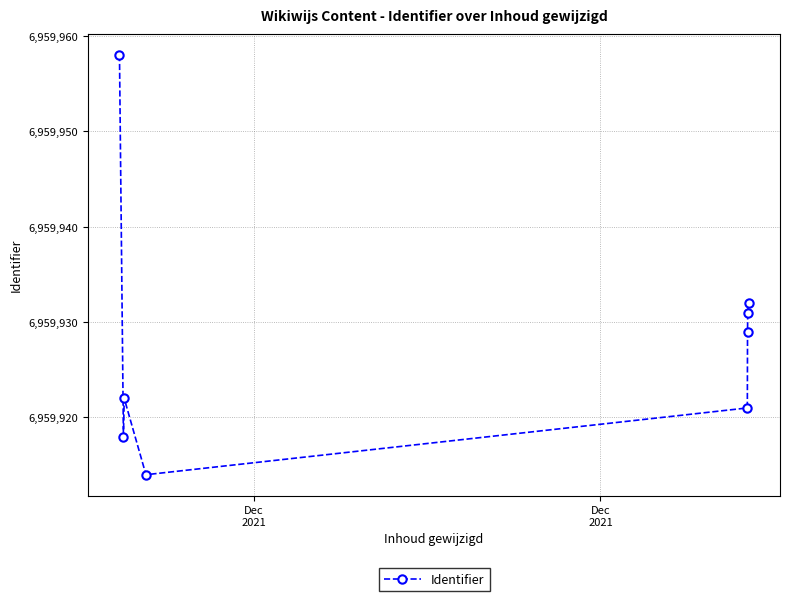

What is the sum of all values?

55679425